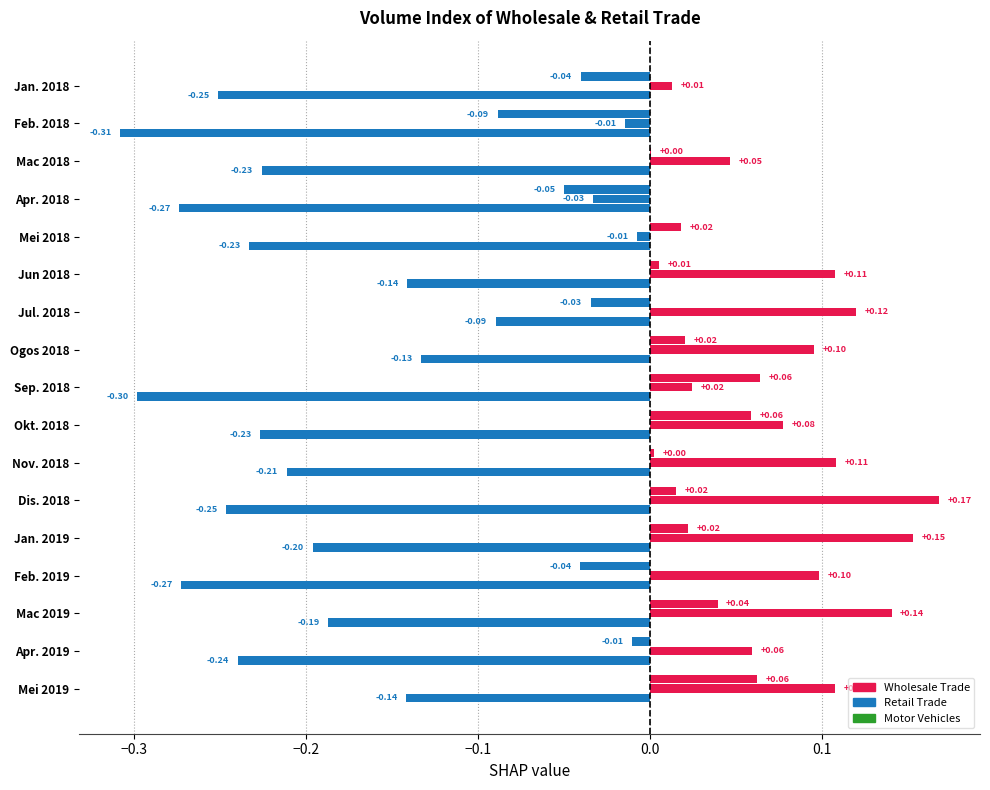

How many data points in Wholesale Trade are above 0?

11